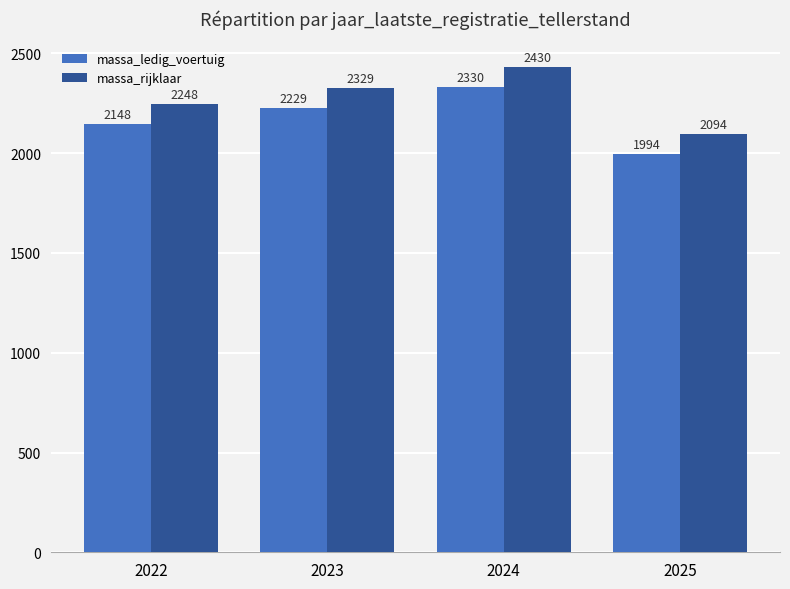

What is the difference between the second highest and minimum values in the massa_rijklaar series?

235